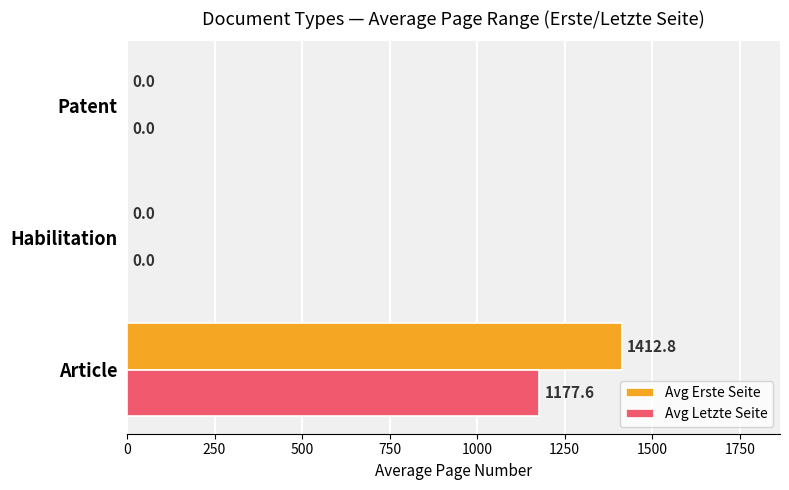

At which category is the sum across all series the highest?

Article